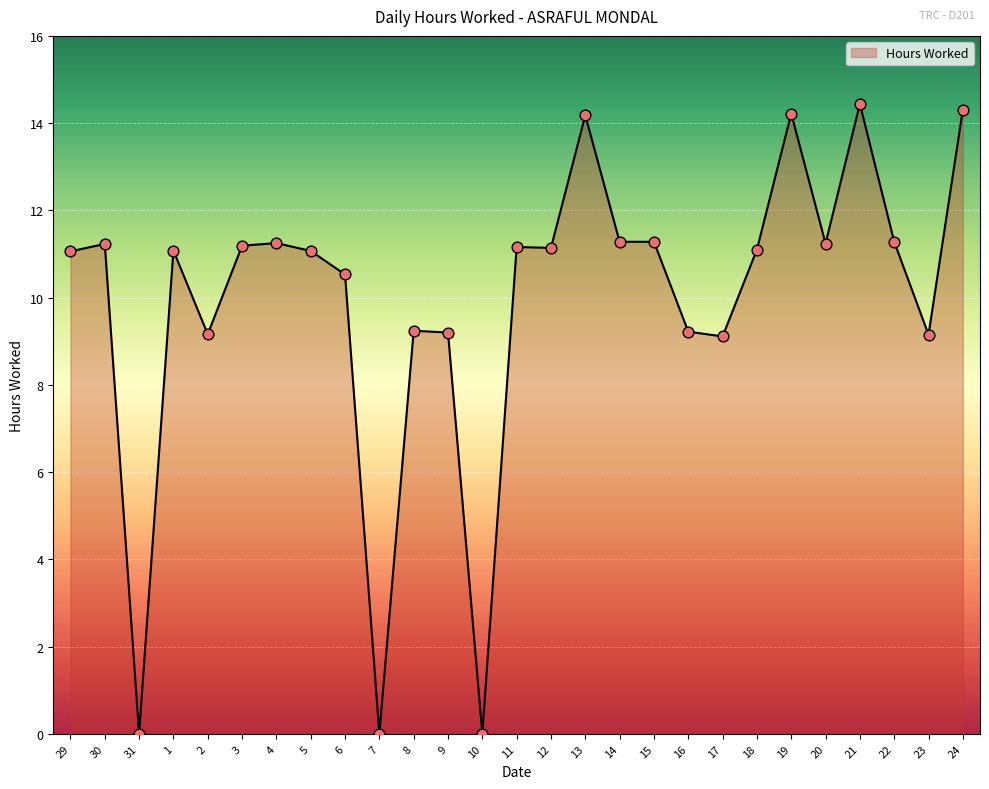

What is the ratio of the value at 8 to the value at 13?

0.7